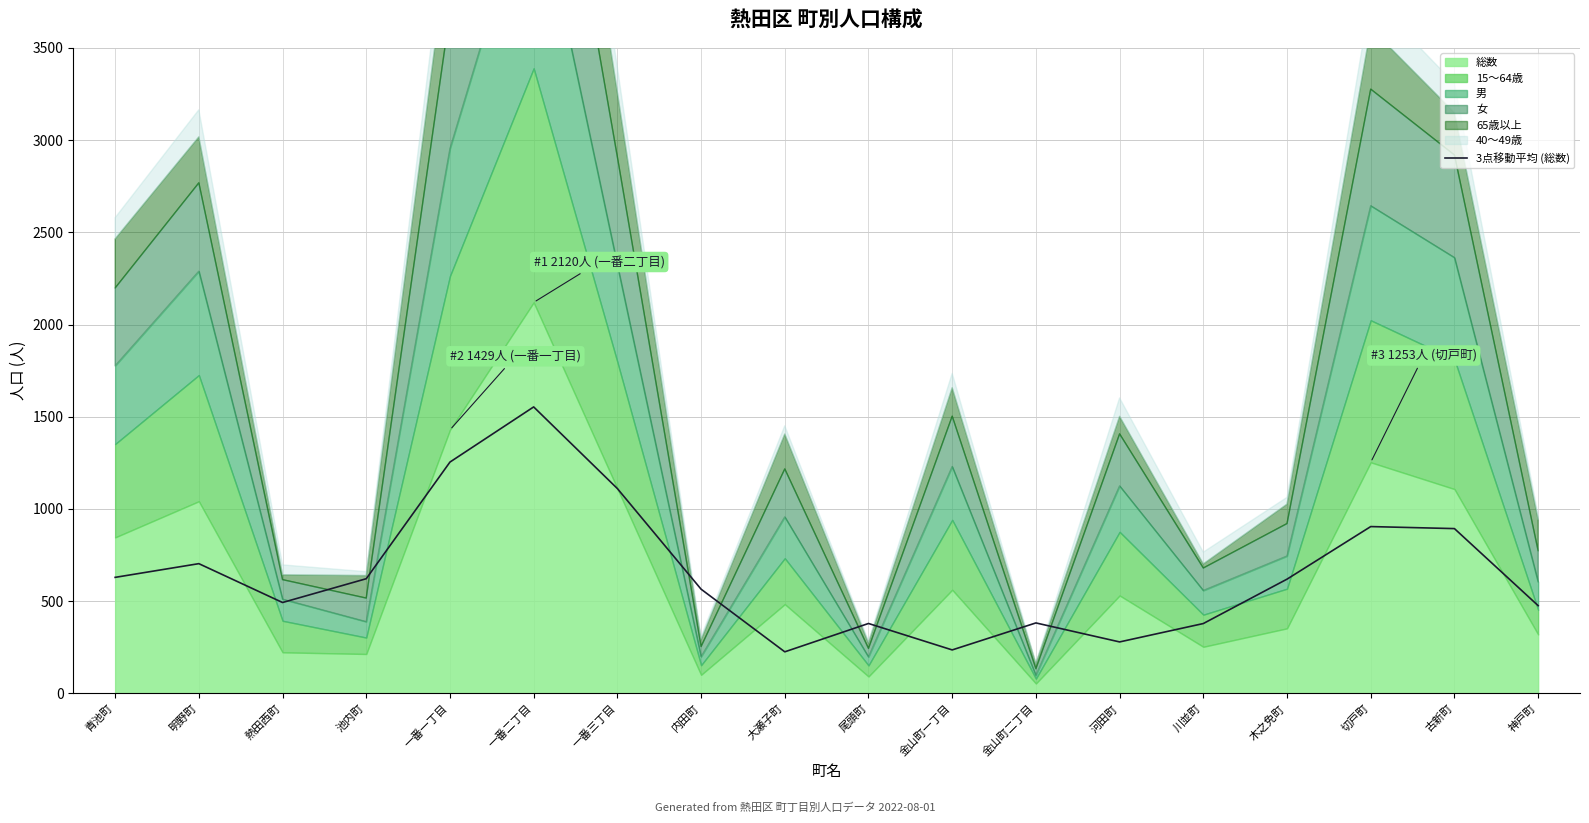

Approximately how many times larger is the value at 金山町二丁目 compared to 川並町?

1.0